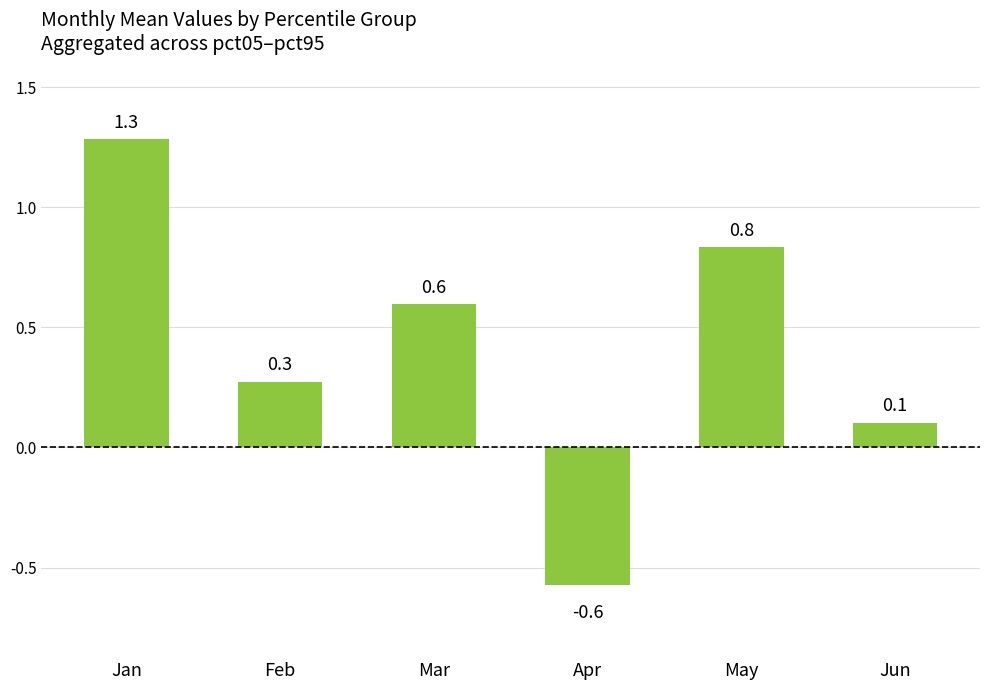

True or false: the data shows 1.4 at May.

False